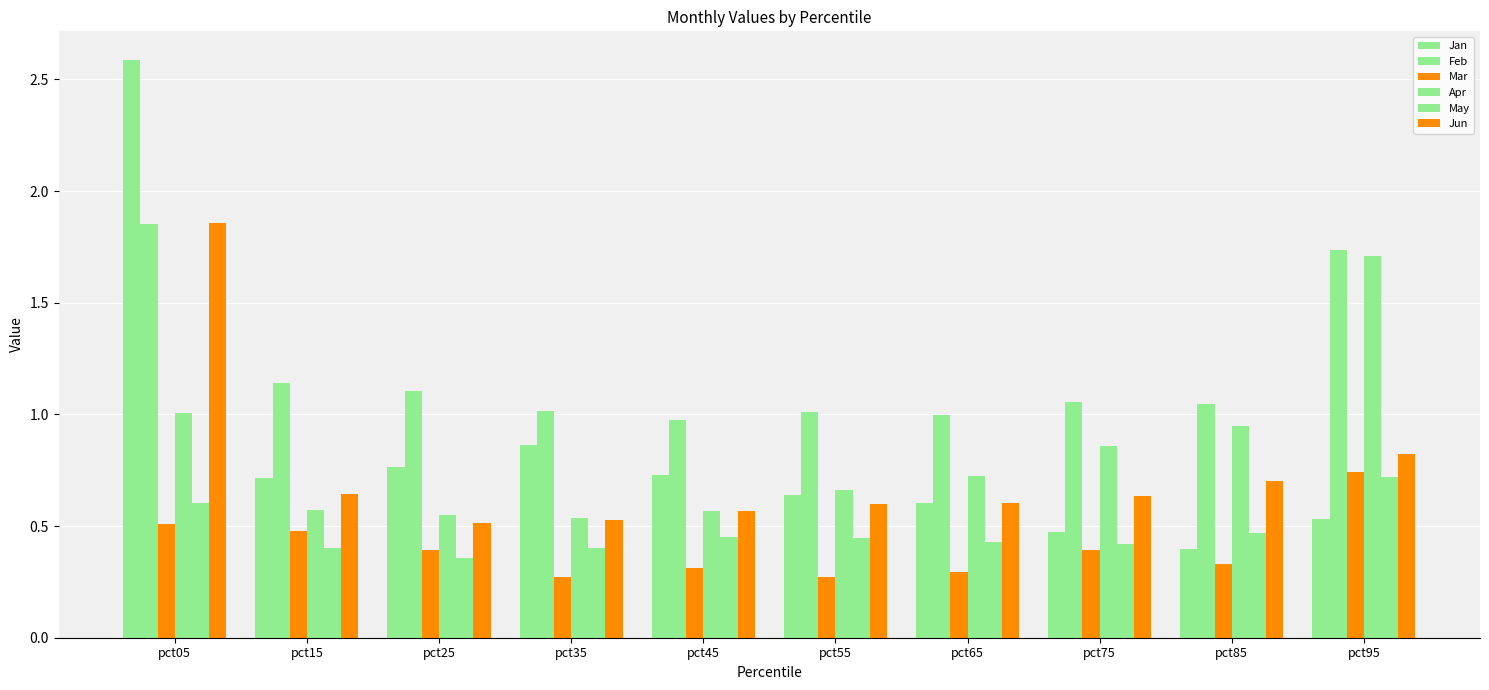

At pct65, list the series in order from largest to smallest.

Feb, Apr, Jun, Jan, May, Mar